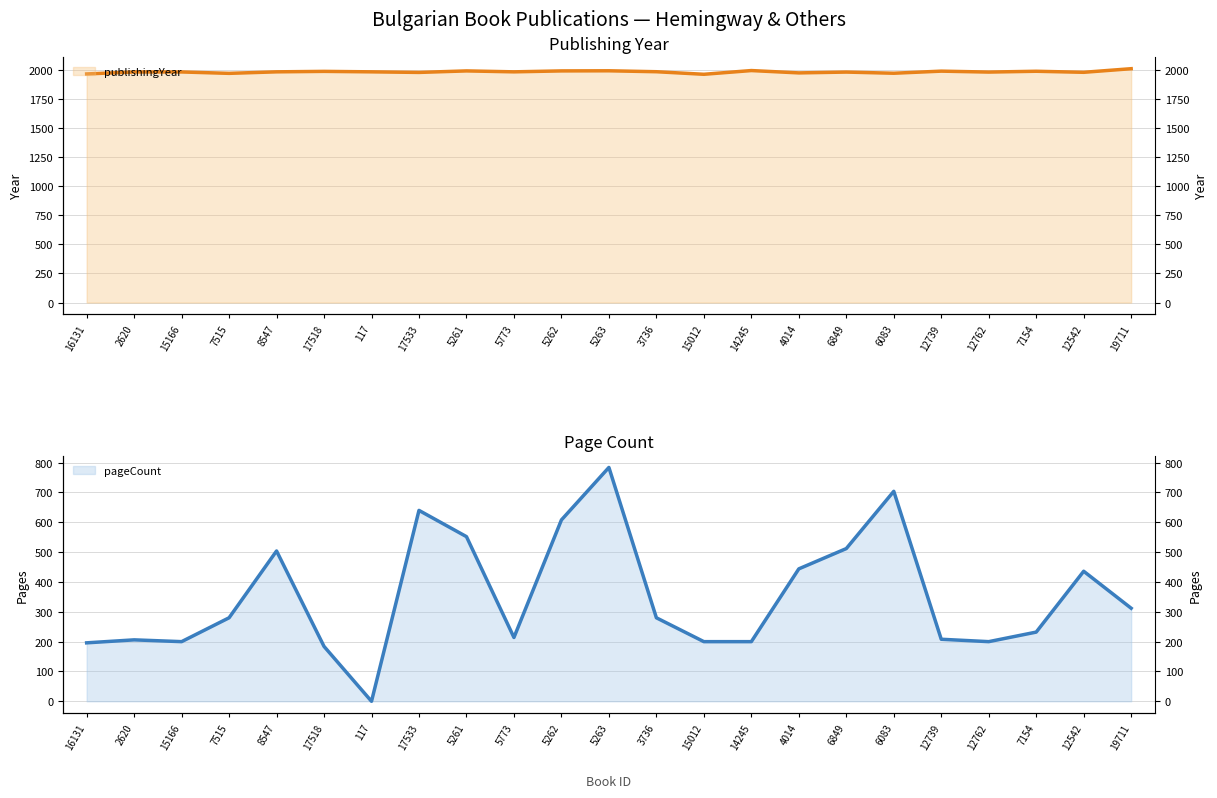

What is the total value across all series at 17518?

2169